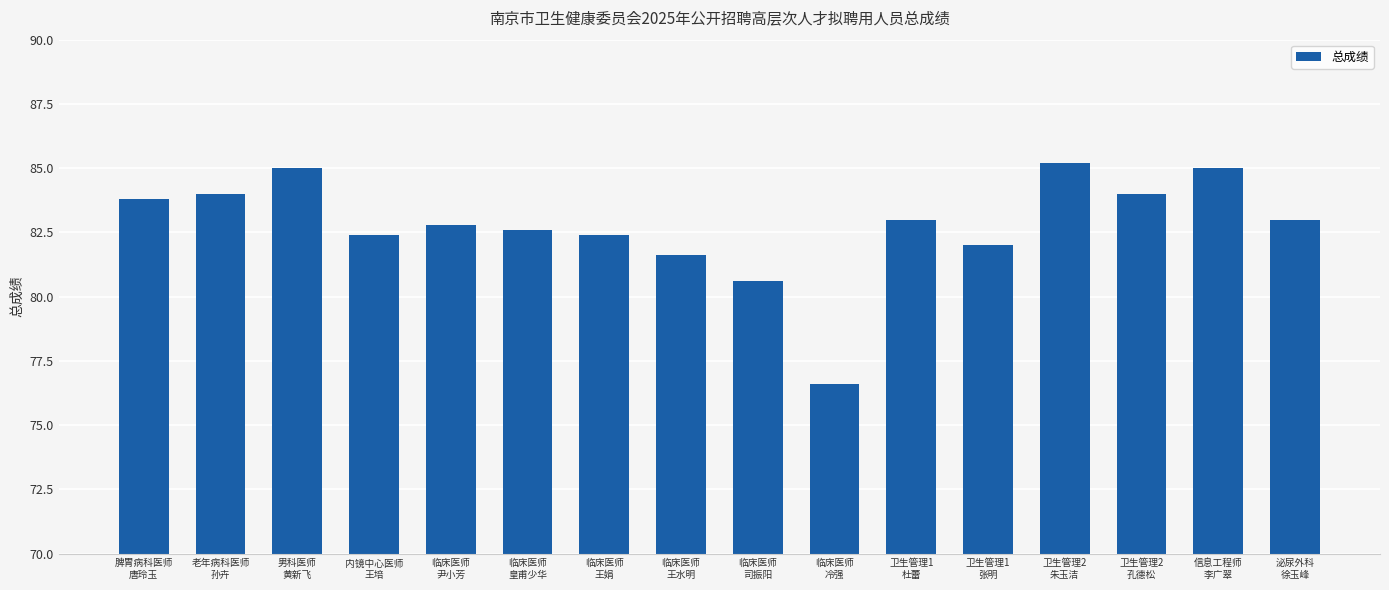

What is the sum of all values?

1324.0